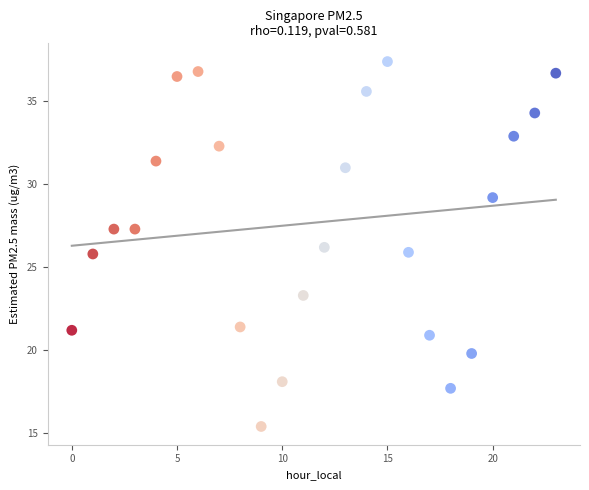

What is the range of Y values (max minus min)?

22.0